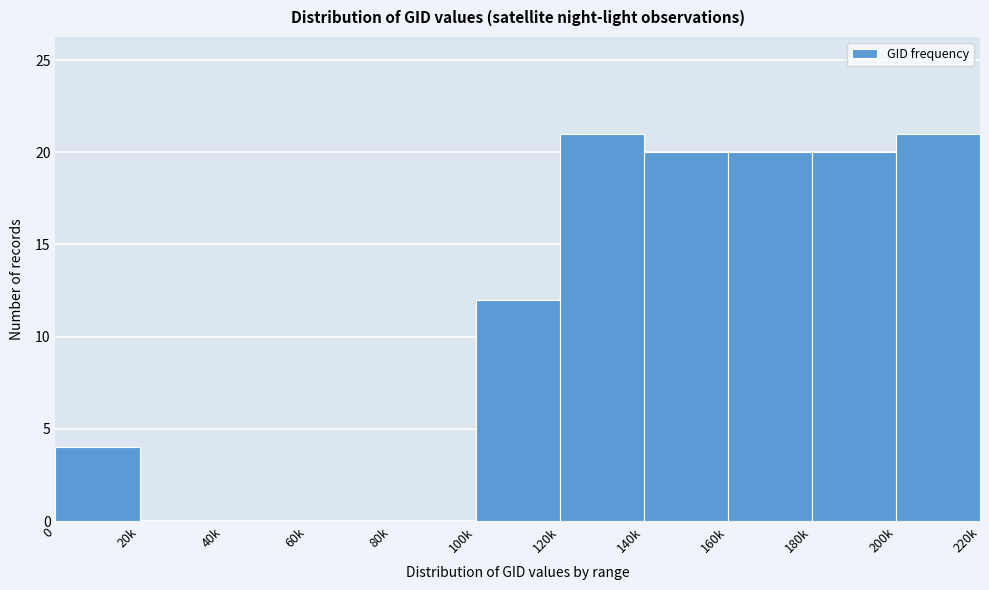

Reading left to right, extract all data points from this chart.

0=4	20k=0	40k=0	60k=0	80k=0	100k=12	120k=21	140k=20	160k=20	180k=20	200k=21